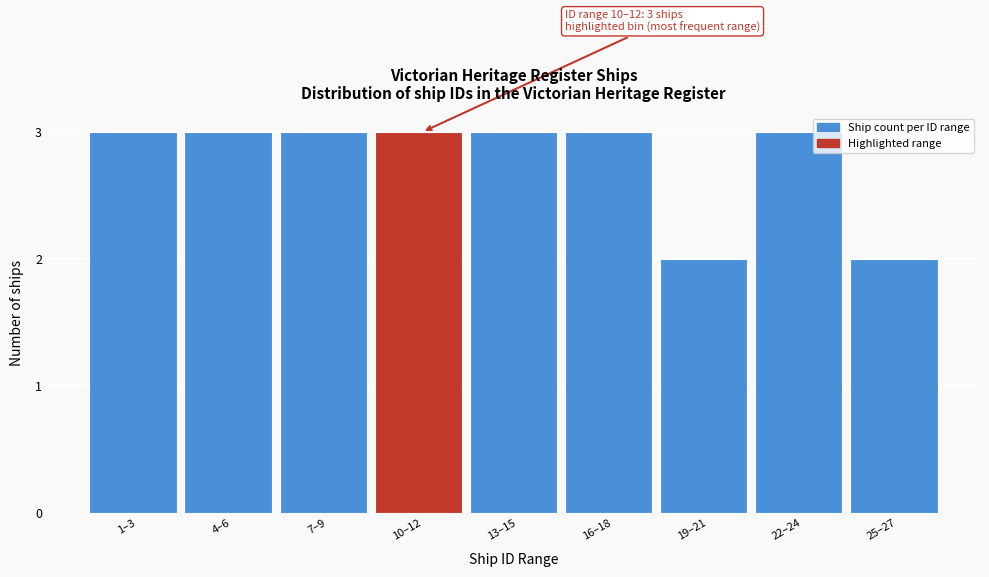

Reading right to left, transcribe all the data shown in this chart.

2	3	2	3	3	3	3	3	3